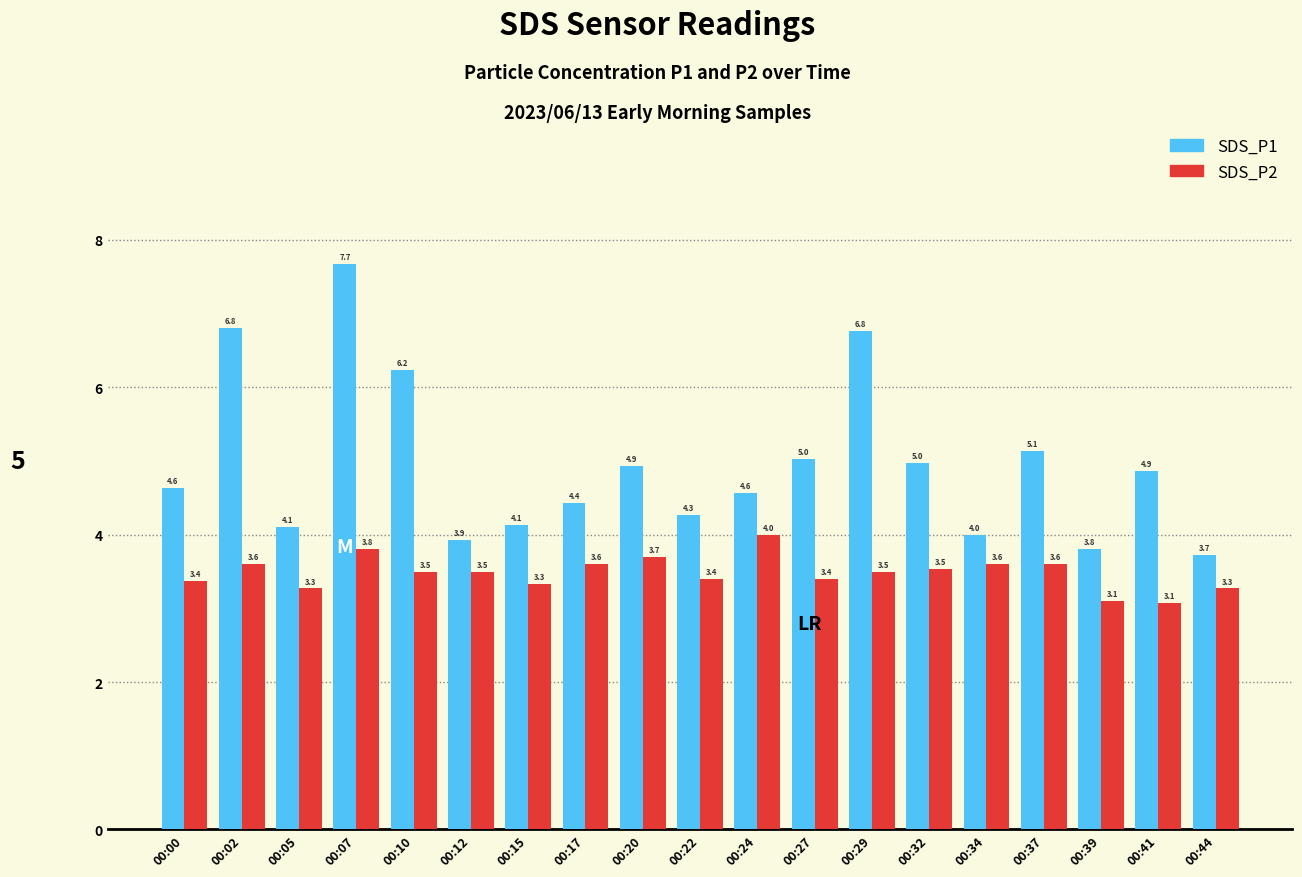

What is the greatest value displayed?

7.7